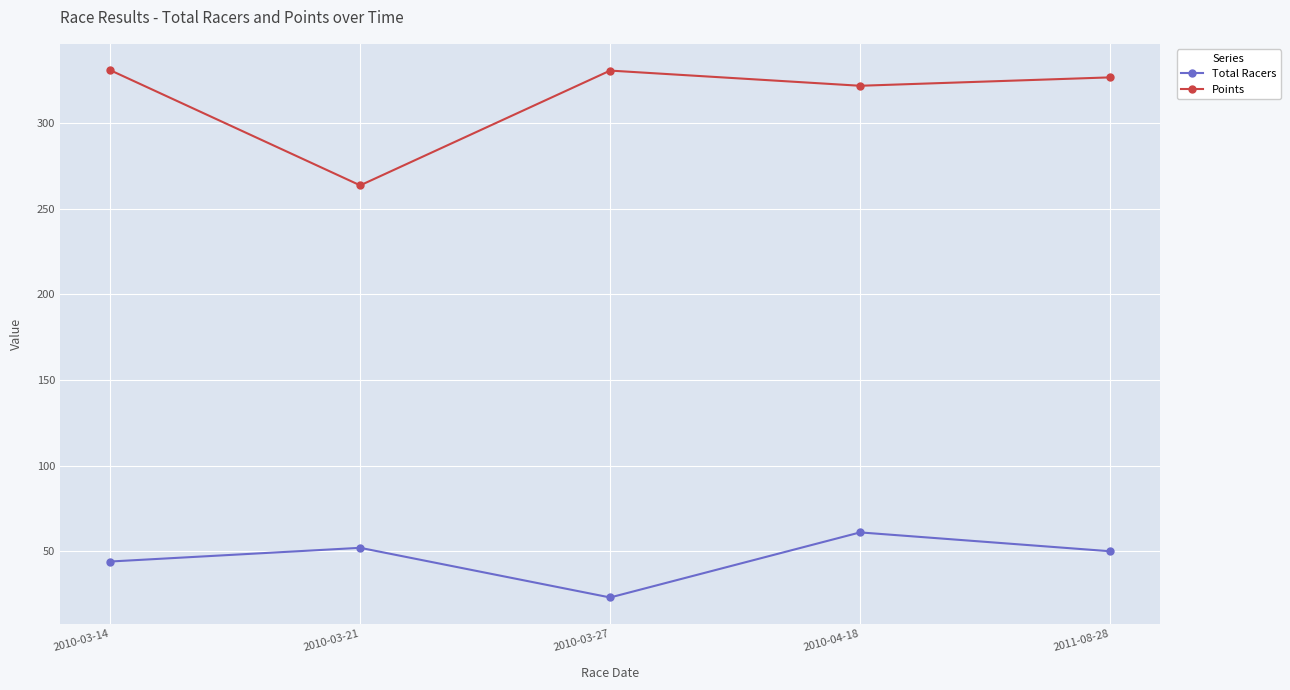

Which series has the largest range (max minus min)?

Points